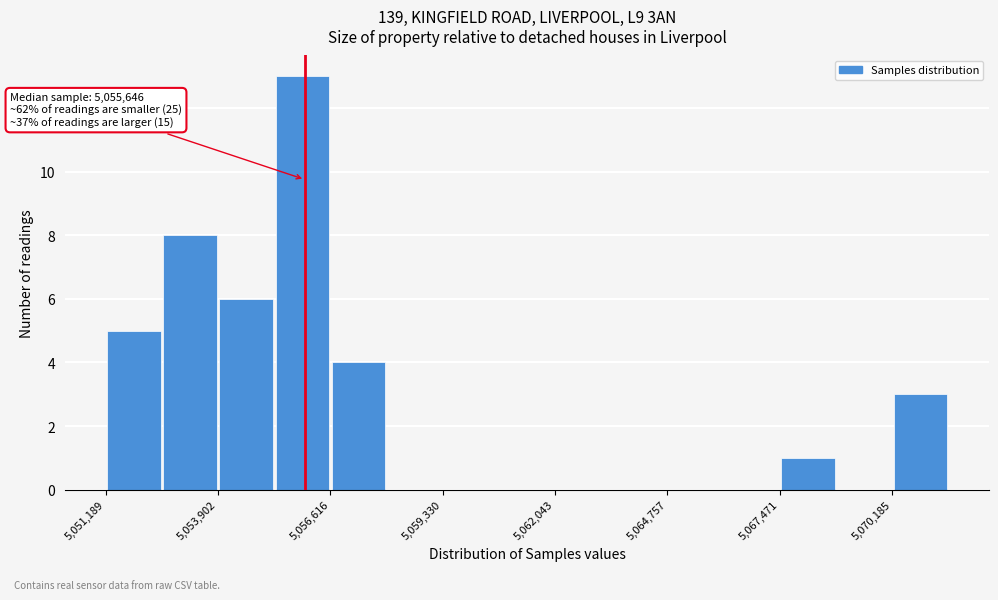

Read against the x-axis, roughly where is the centre of the tallest bar?

5056000